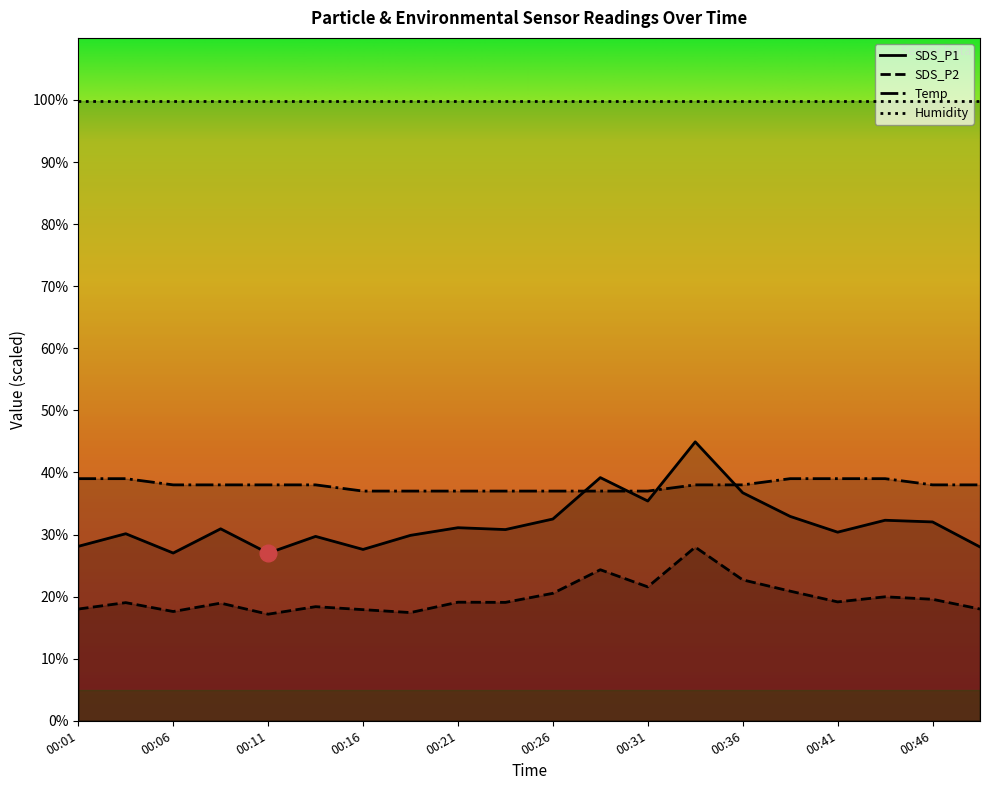

Which has a higher value, 00:11 or 00:46?

00:46